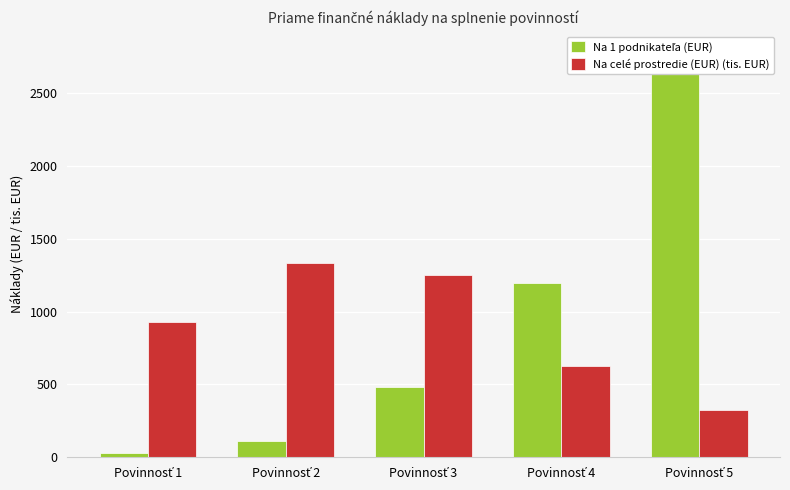

What is the lowest value of the Na 1 podnikateľa (EUR) series?

28.3